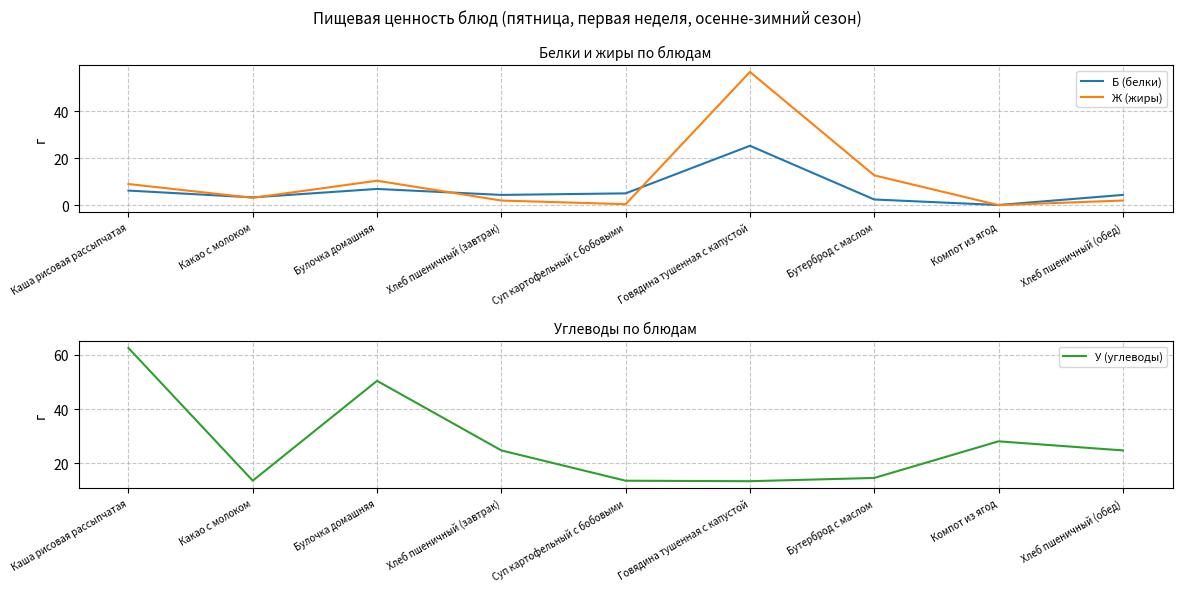

What is the sum of all Б (белки) values?

57.9